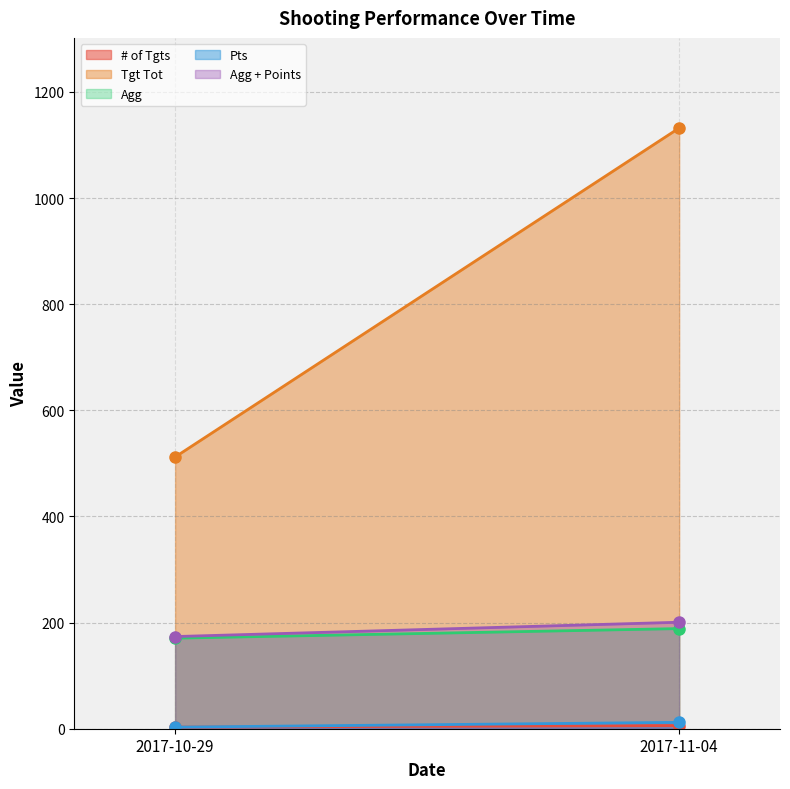

Rank the categories by # of Tgts value from lowest to highest.

2017-10-29, 2017-11-04